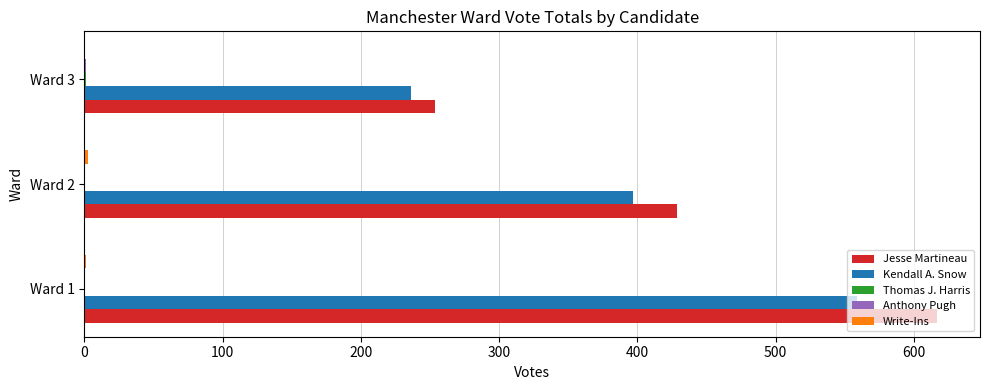

Which category has the highest value across all series?

Ward 1